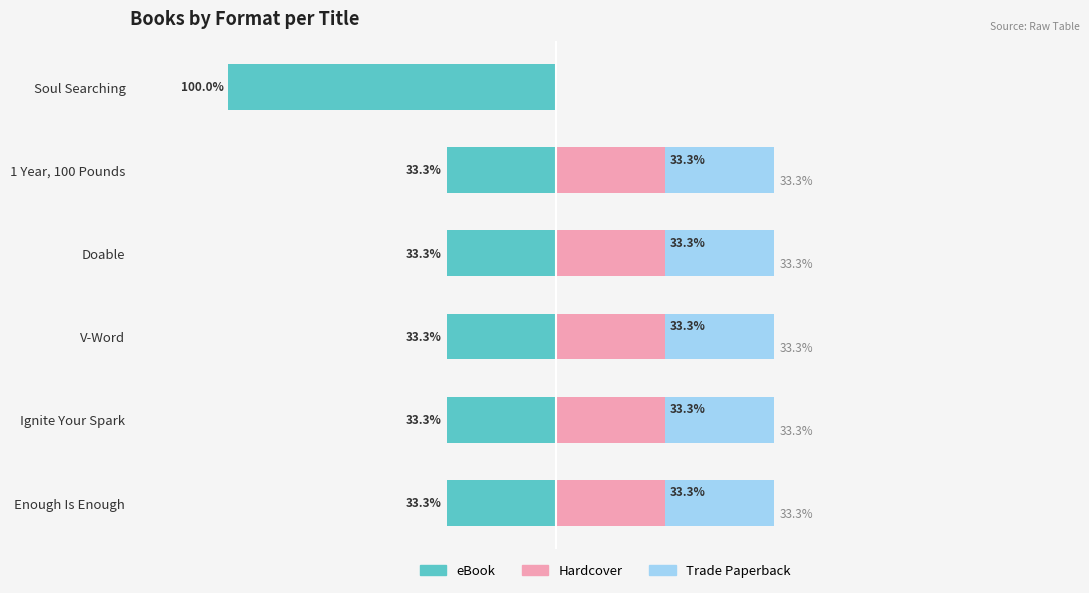

What are all the series names shown in the legend?

eBook, Hardcover, Trade Paperback